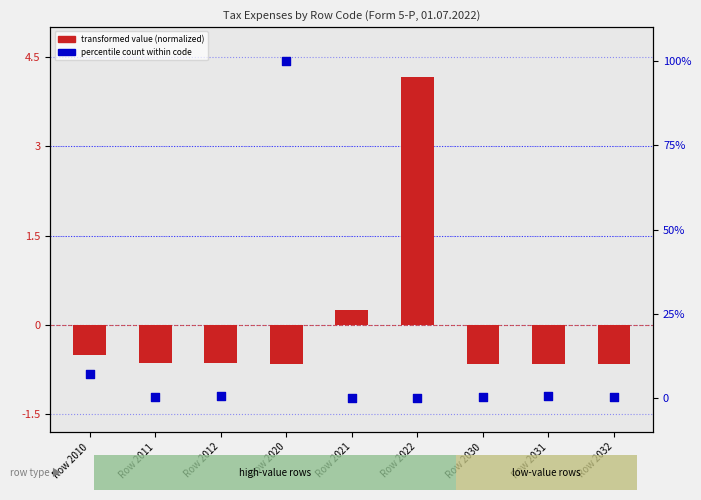

Which series has the largest total across all categories?

percentile count within code